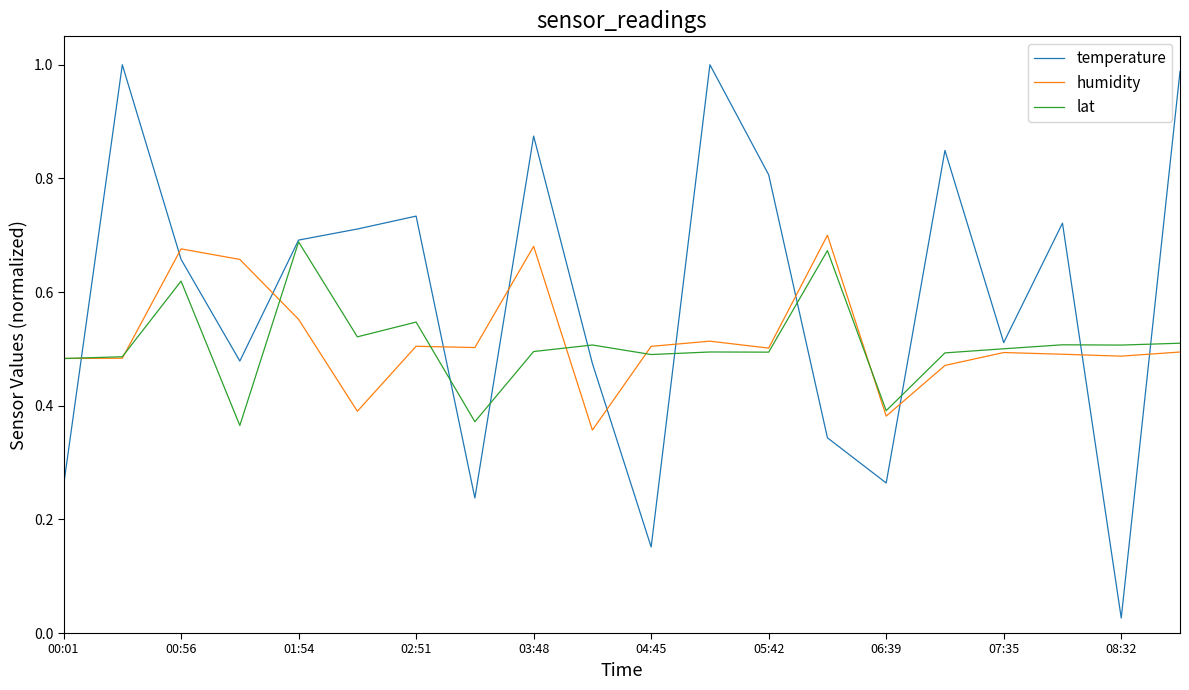

Which series ends up on top after the final intersection of temperature and humidity?

temperature